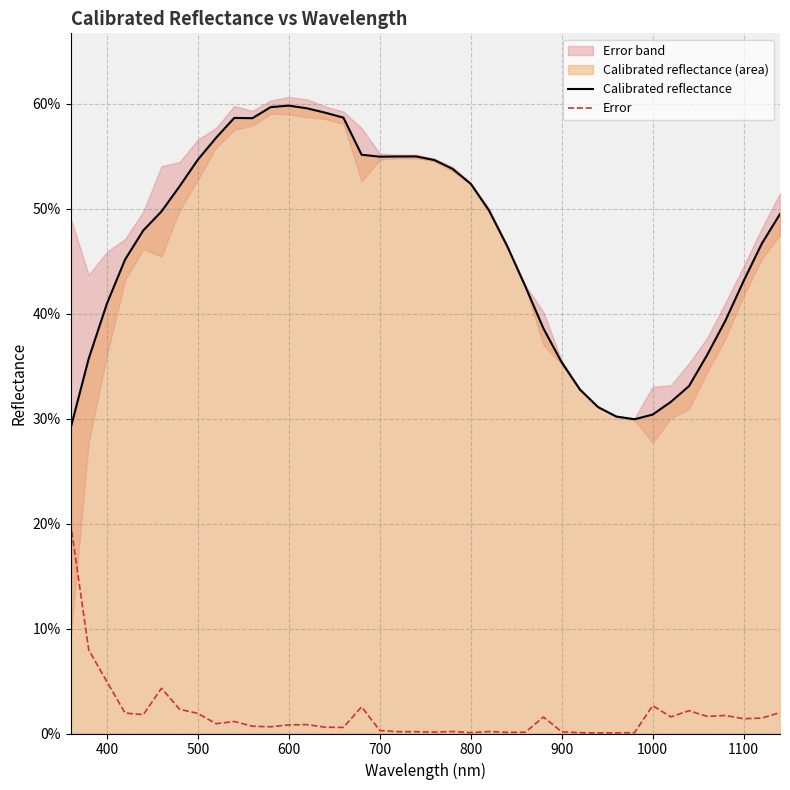

True or false: Error and Calibrated reflectance intersect in this chart.

False